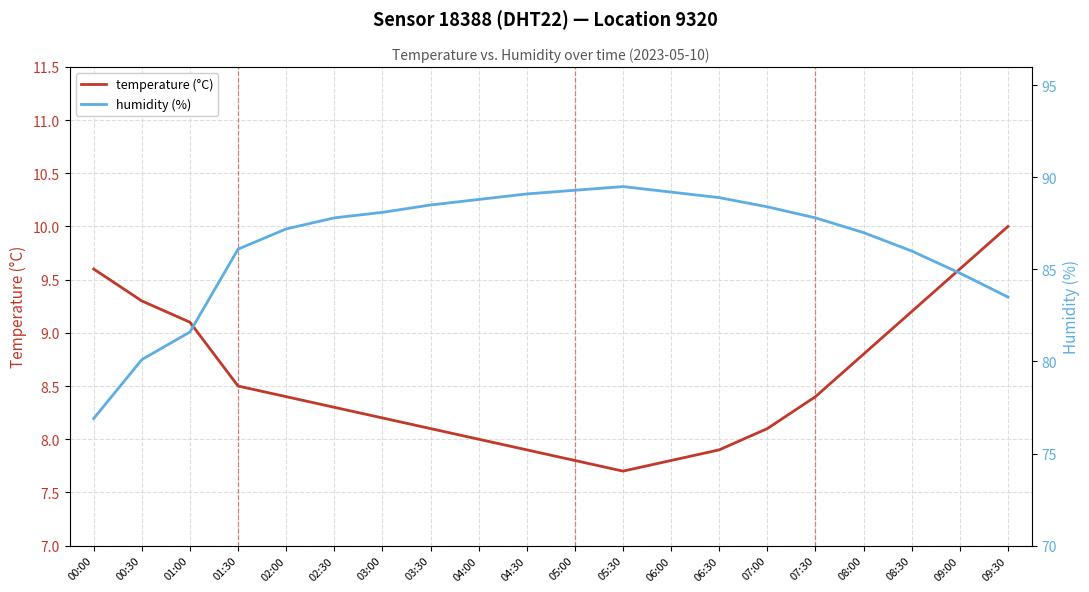

What are all the series names shown in the legend?

temperature (°C), humidity (%)